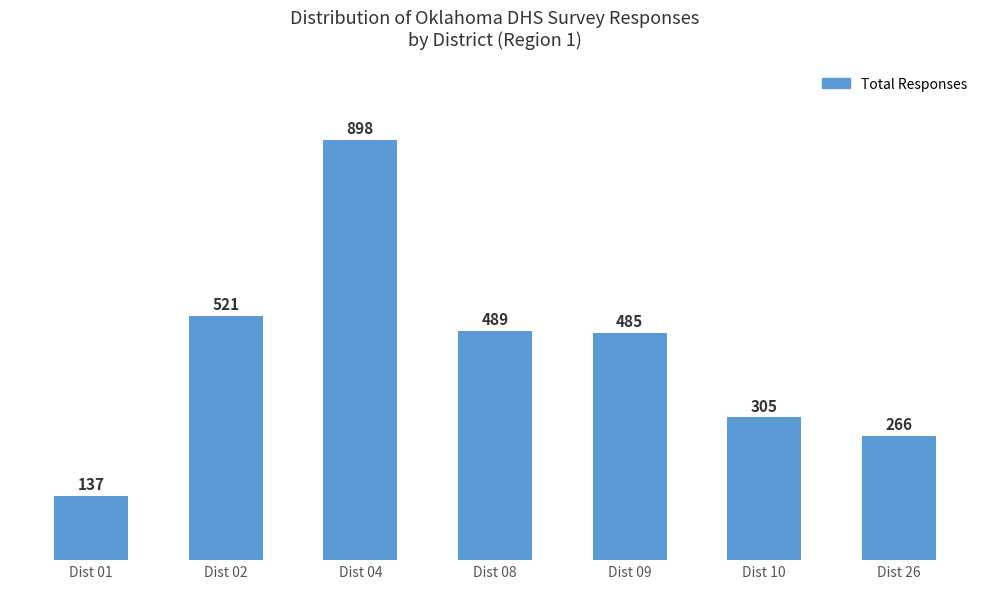

Rank the categories by value from highest to lowest.

Dist 04, Dist 02, Dist 08, Dist 09, Dist 10, Dist 26, Dist 01